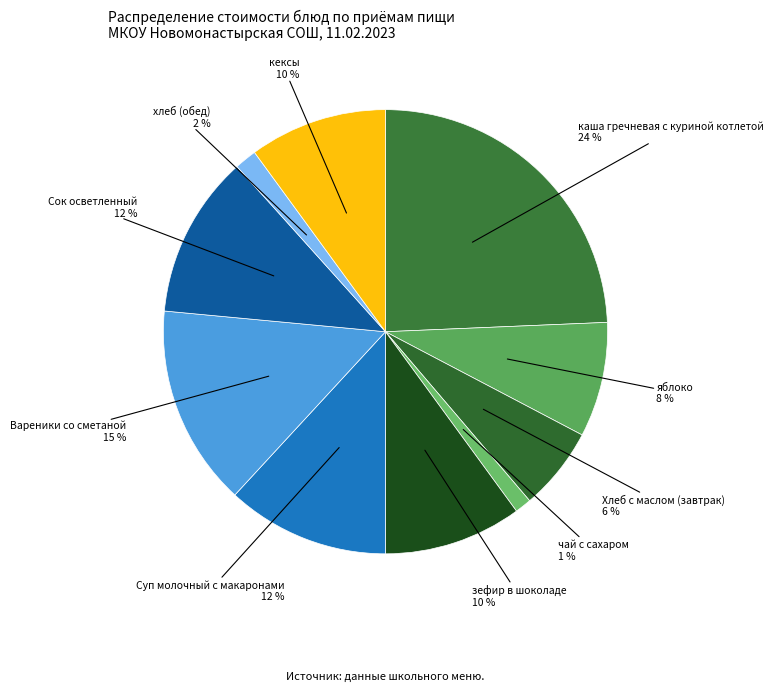

To the nearest percent, what percentage of the pie is Сок осветленный?

12%